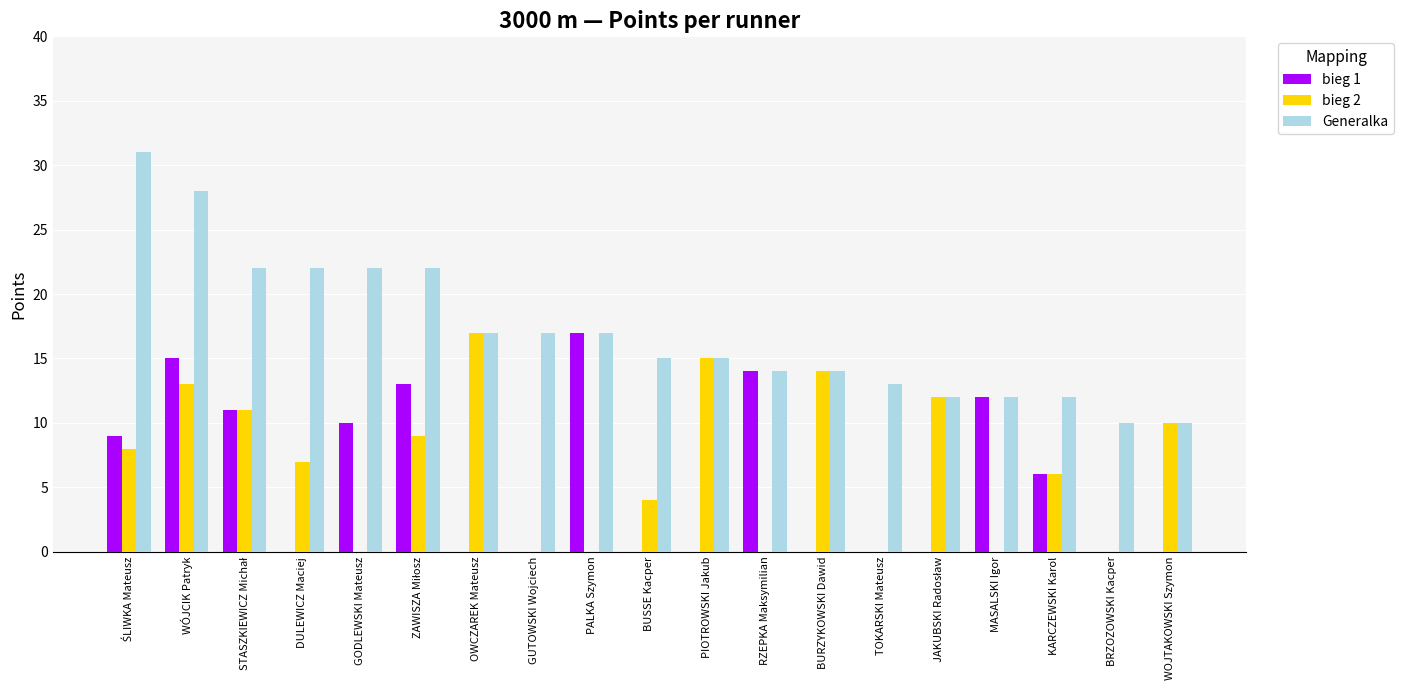

Does the chart contain stacked bars?

No